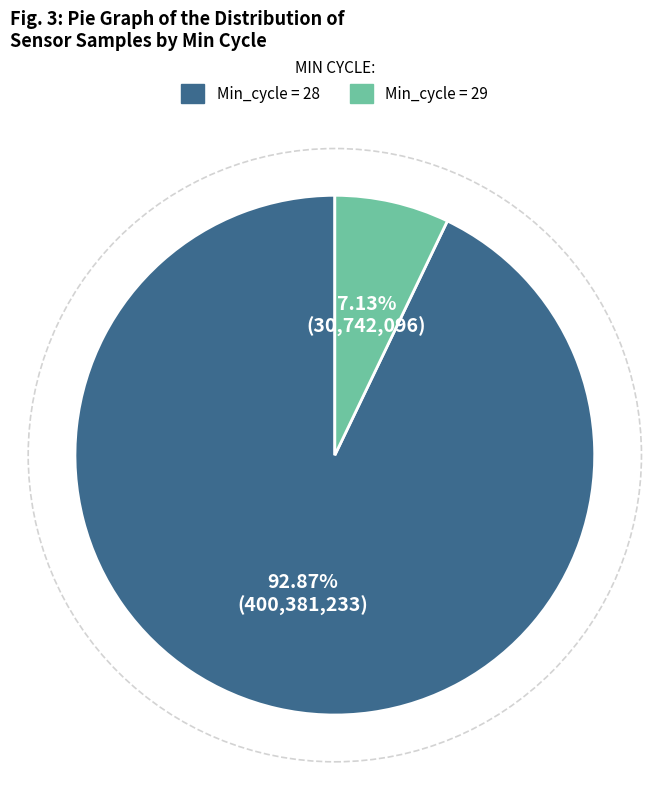

Which category has the biggest portion of the pie?

Min_cycle = 28